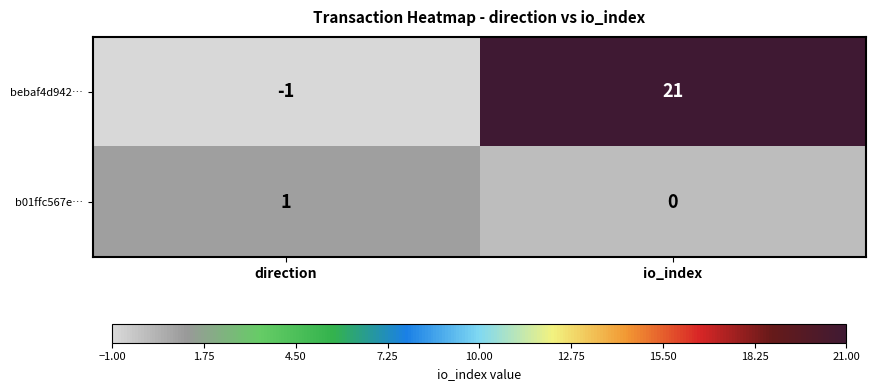

What is the average value of the bebaf4d942… series?

10